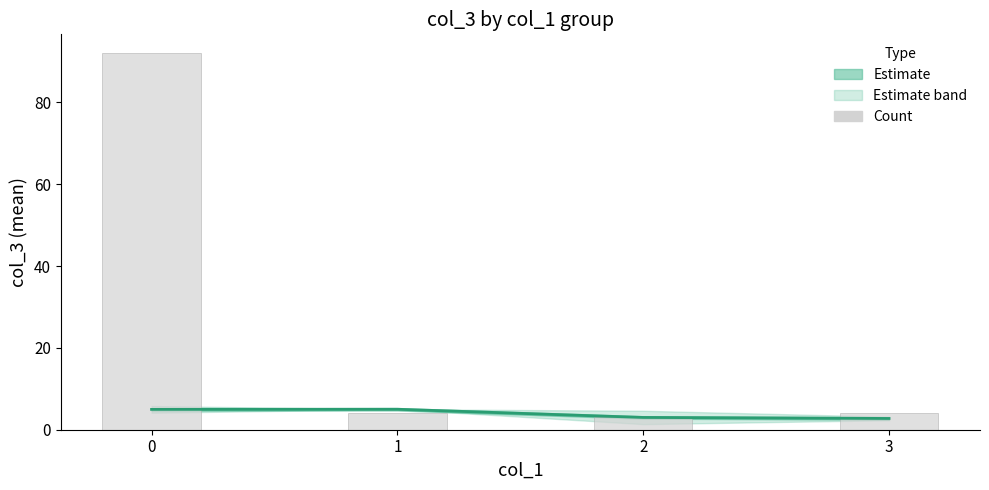

The value of Count at 0 is 22.8. True or false?

False